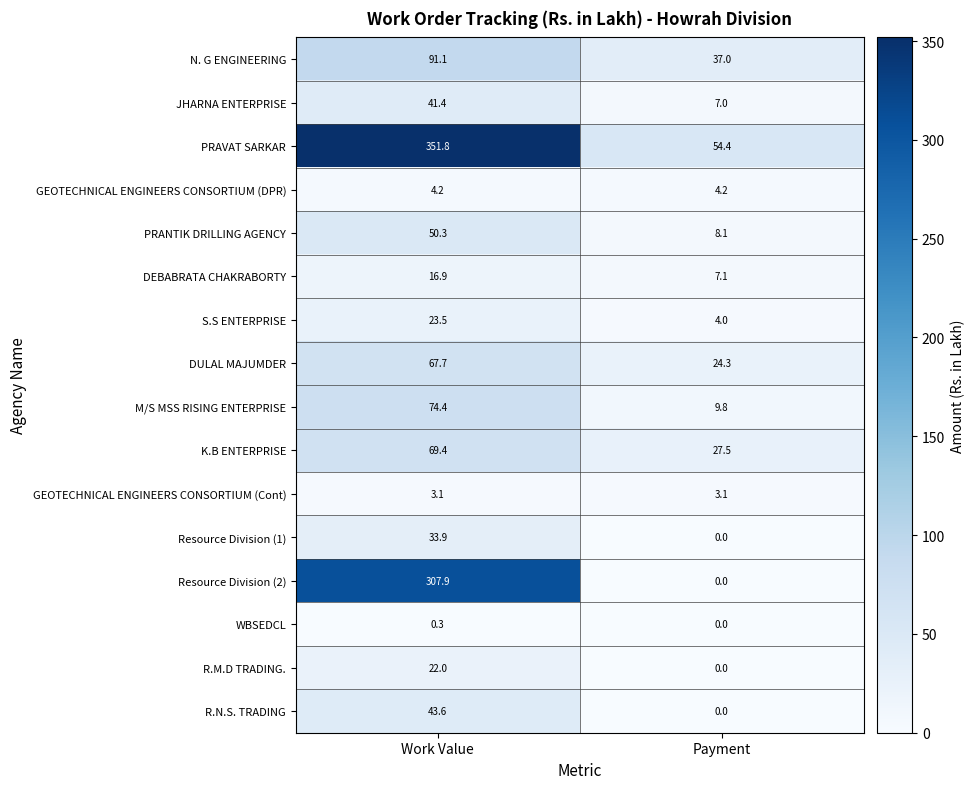

What is the difference between the WBSEDCL values at Payment and Work Value?

0.3